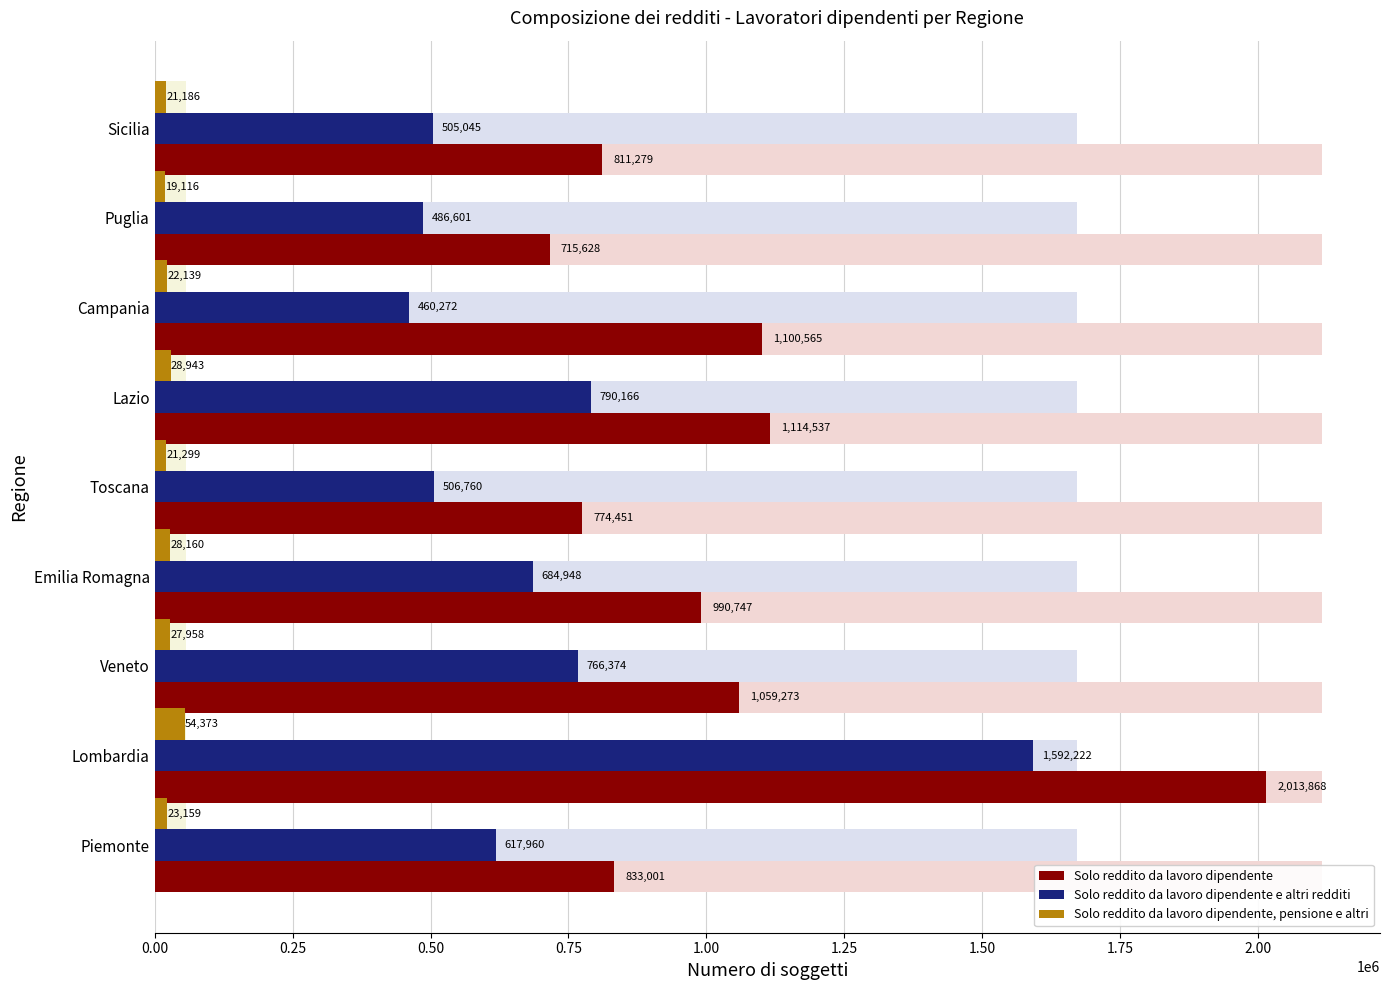

What is the sum of the Solo reddito da lavoro dipendente e altri redditi values at Lazio and Lombardia?

2382388